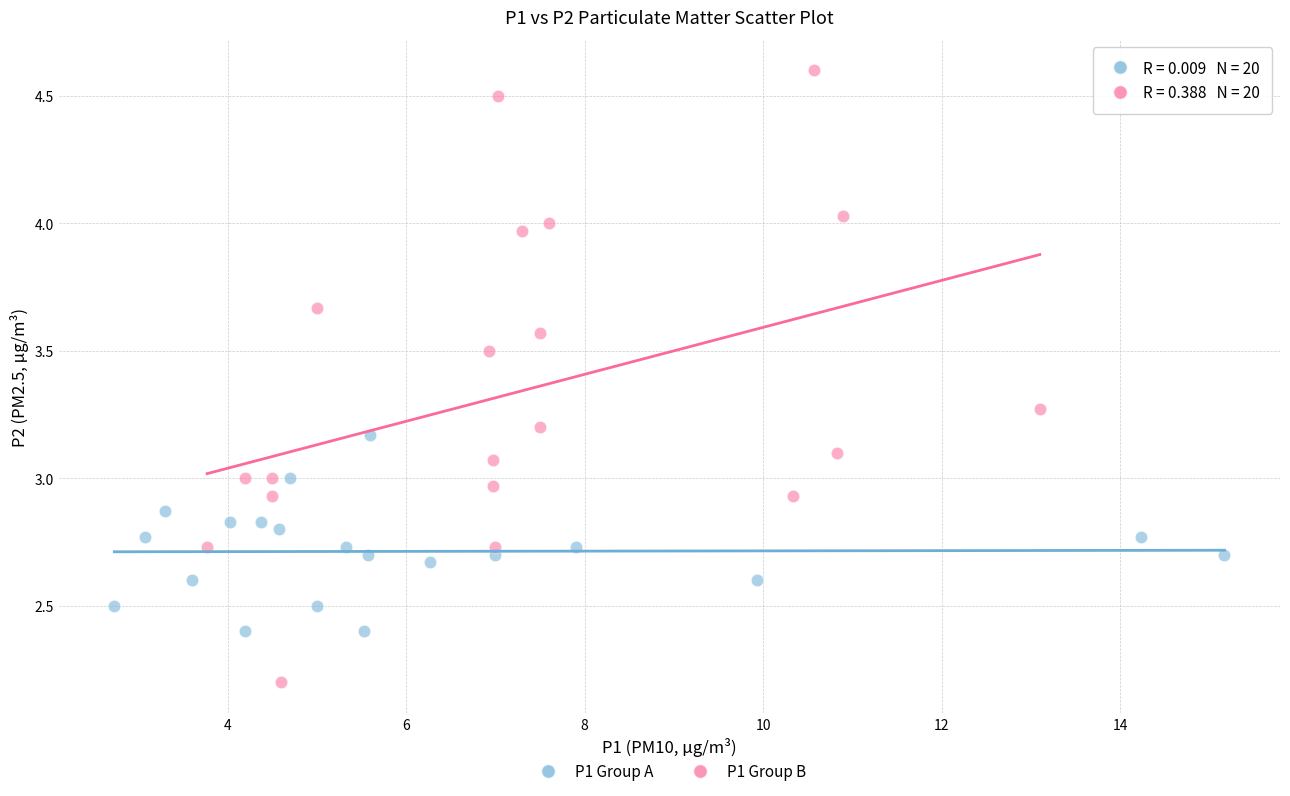

Which series reaches the maximum Y coordinate?

P1 Group B